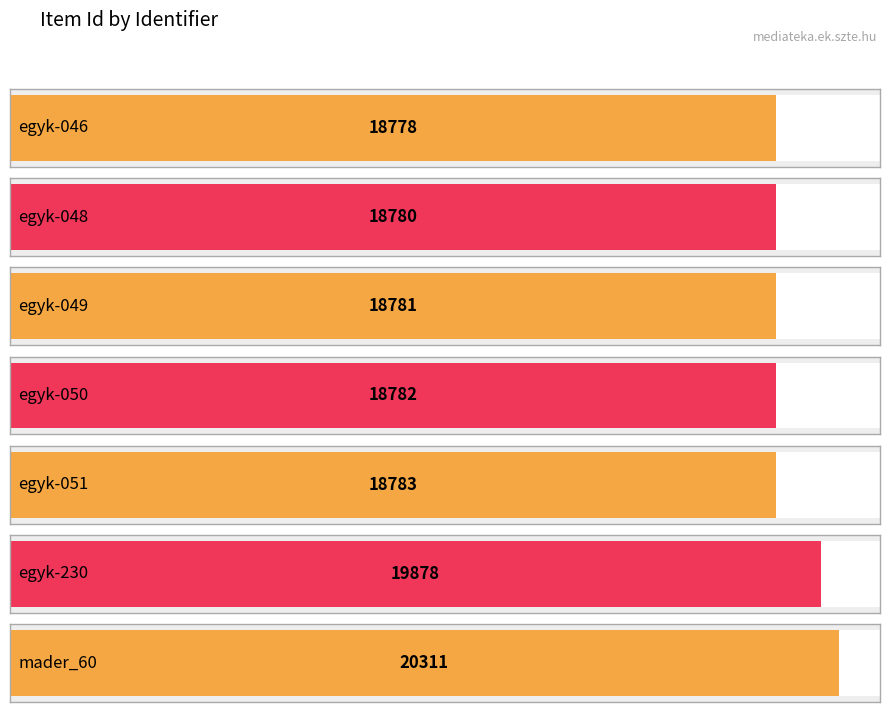

Reading right to left, transcribe all the data shown in this chart.

20311	19878	18783	18782	18781	18780	18778